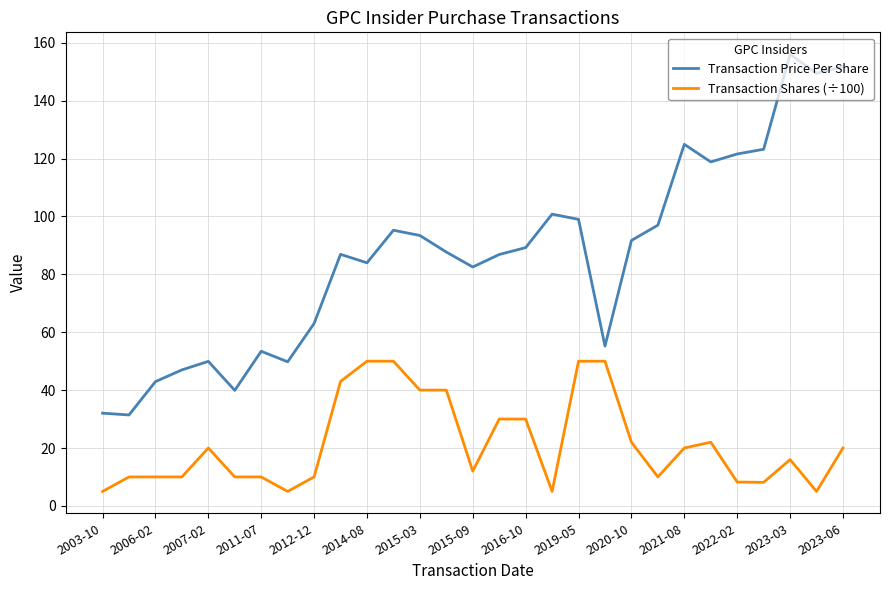

What is the difference between the maximum and minimum values in the Transaction Price Per Share series?

124.7